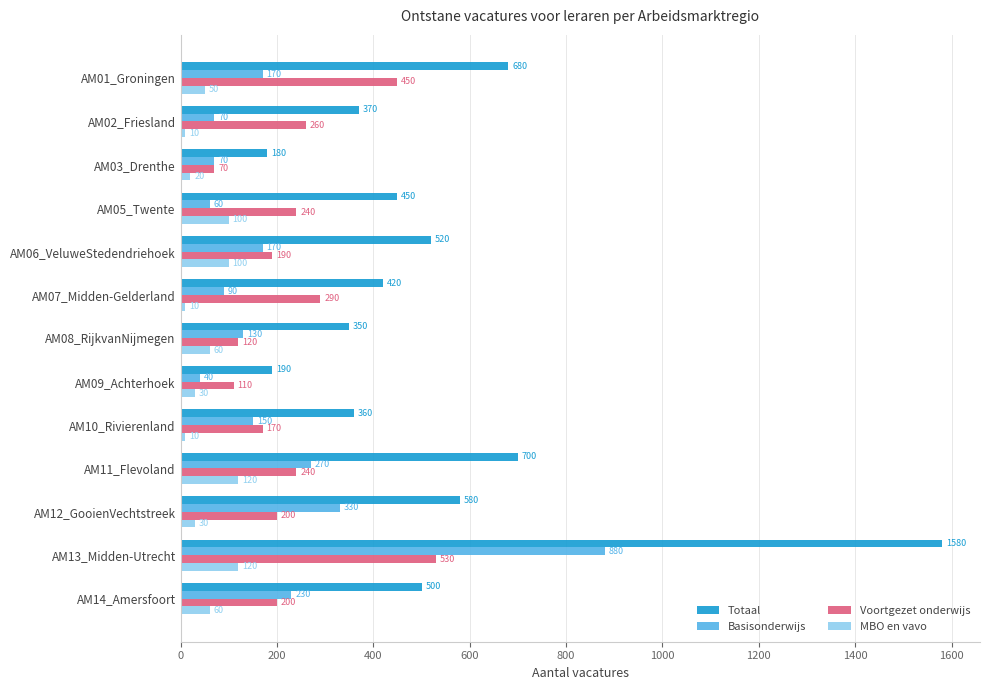

What is the maximum value shown in the chart?

1580